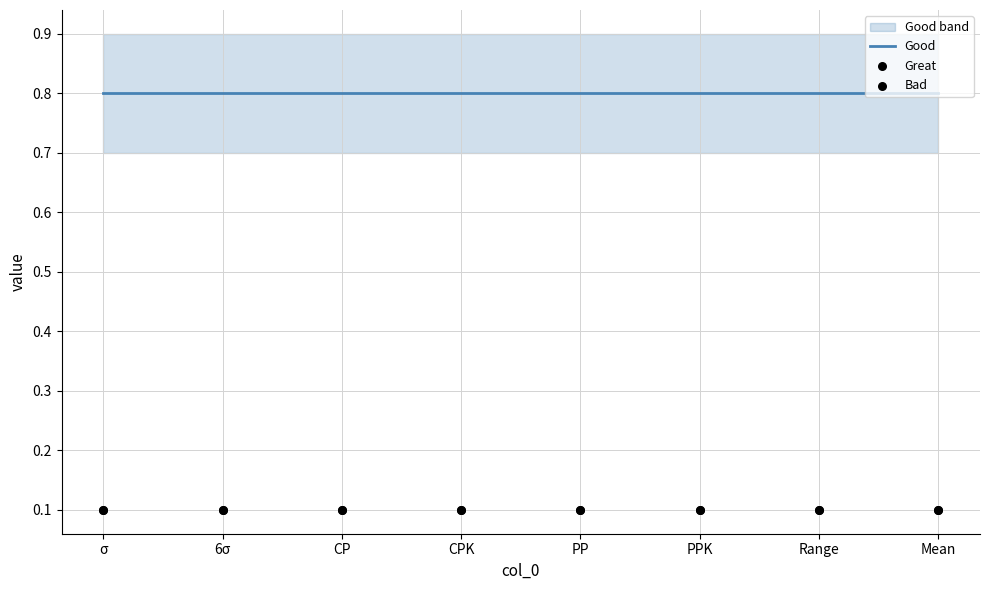

Is the value of Good at CP greater than the value of Great at Mean?

Yes